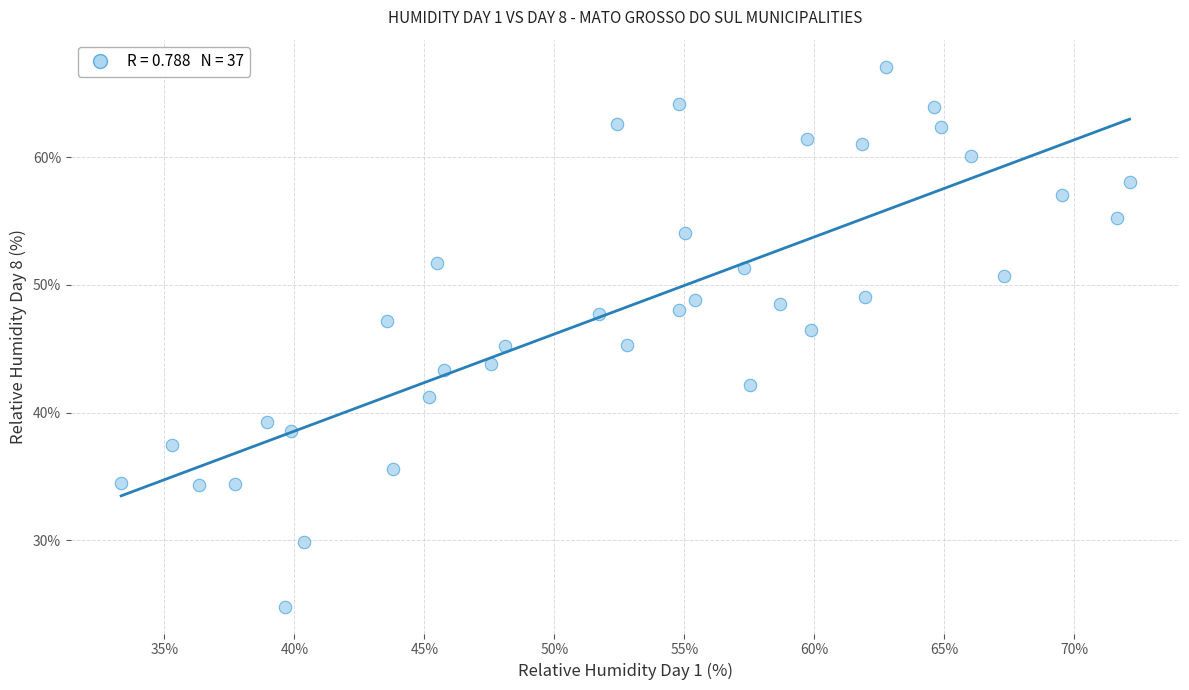

What is the range of X values (max minus min)?

38.8